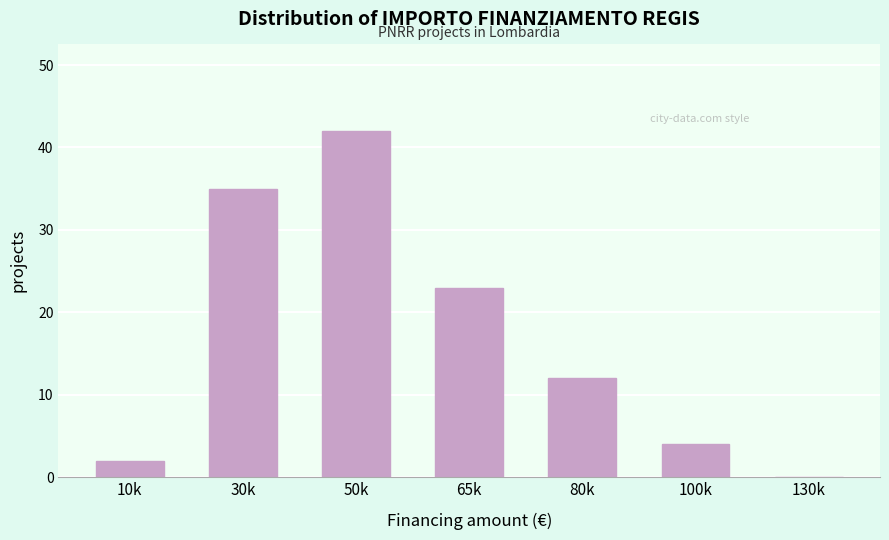

Reading left to right, extract all data points from this chart.

10k=2	30k=35	50k=42	65k=23	80k=12	100k=4	130k=0